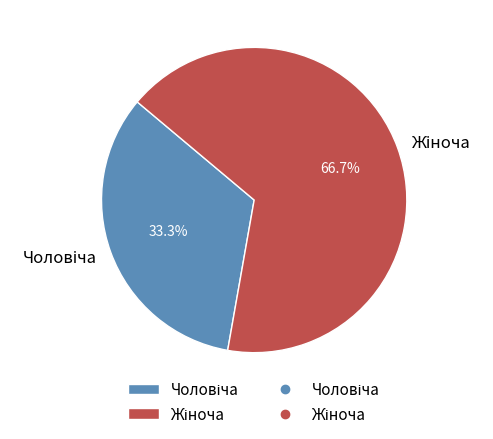

Does any single category account for the majority?

Yes